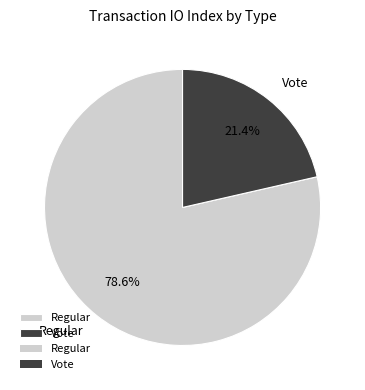

Is the sum of Regular and Vote greater than half?

Yes